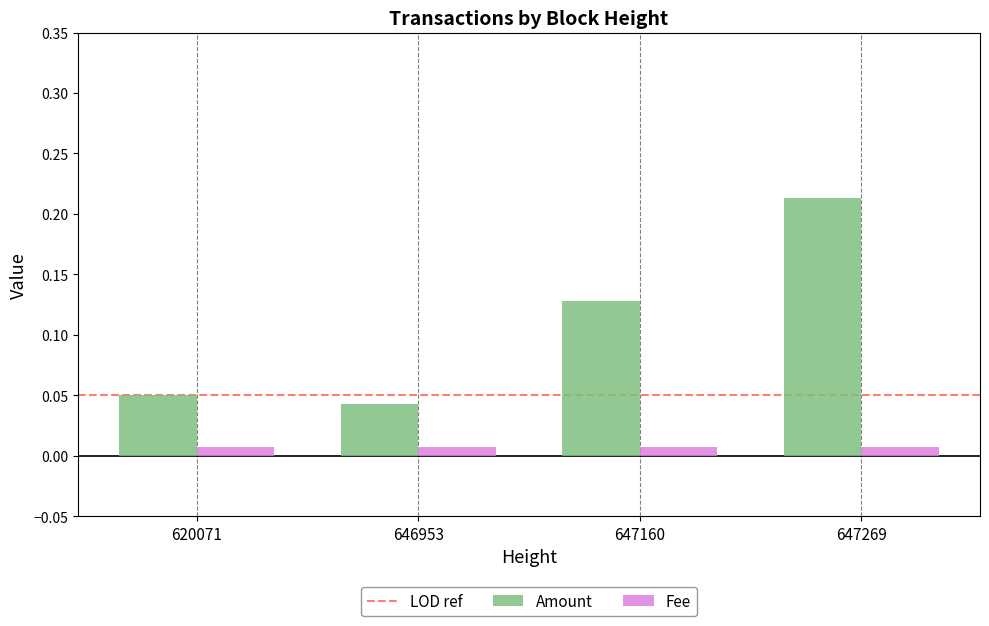

How many Amount values are between 0 and 1?

4